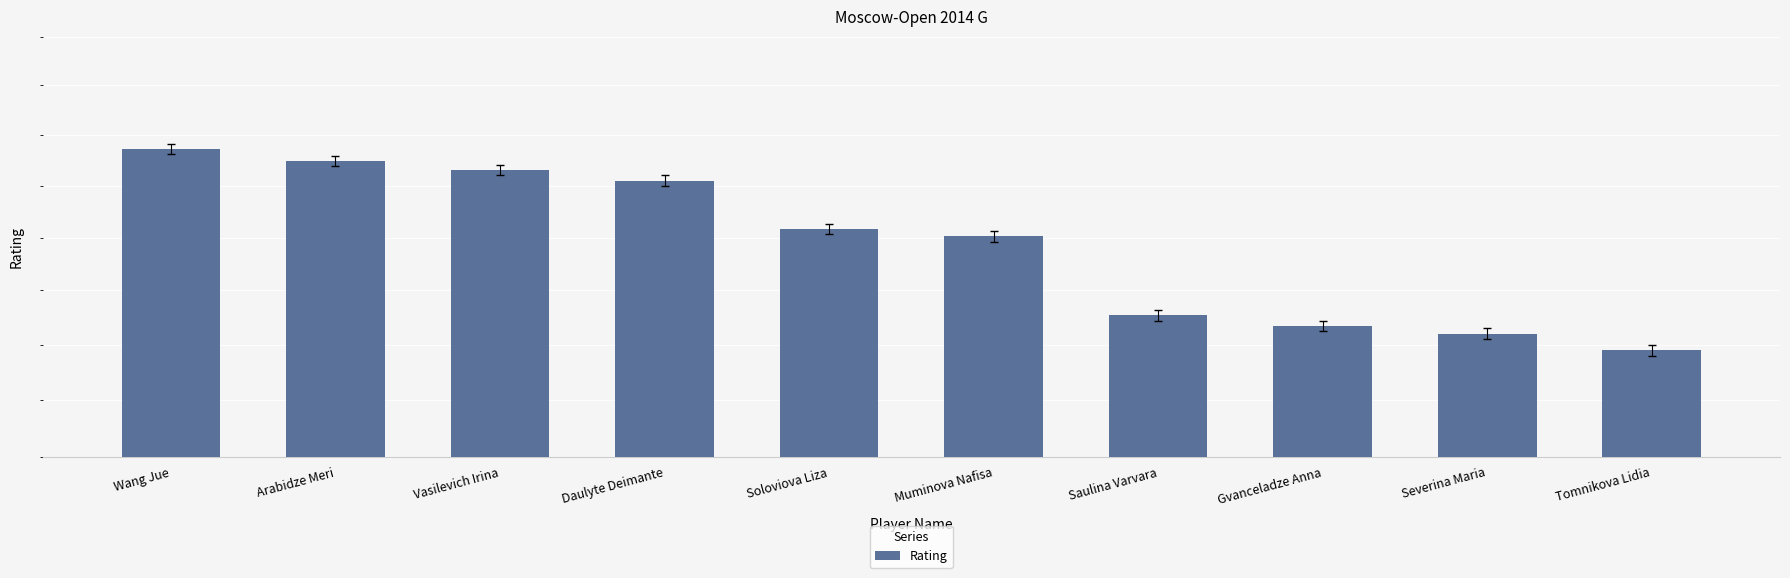

Between Saulina Varvara and Muminova Nafisa, which is larger?

Muminova Nafisa